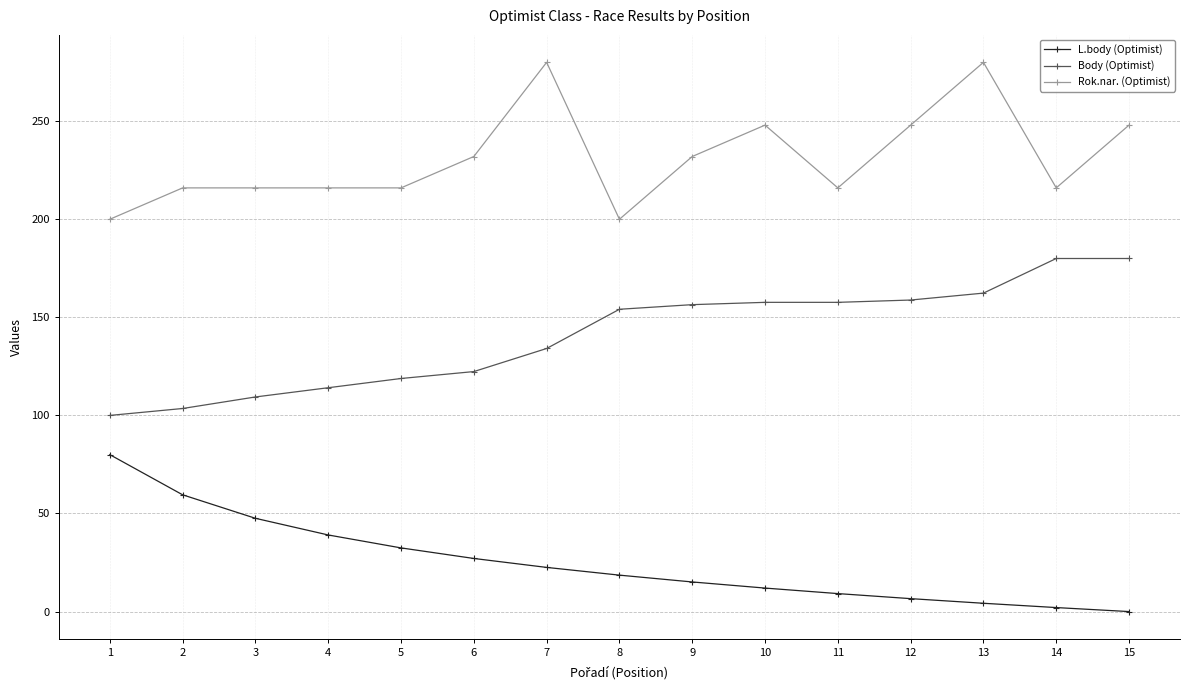

How many lines are shown in the chart?

3